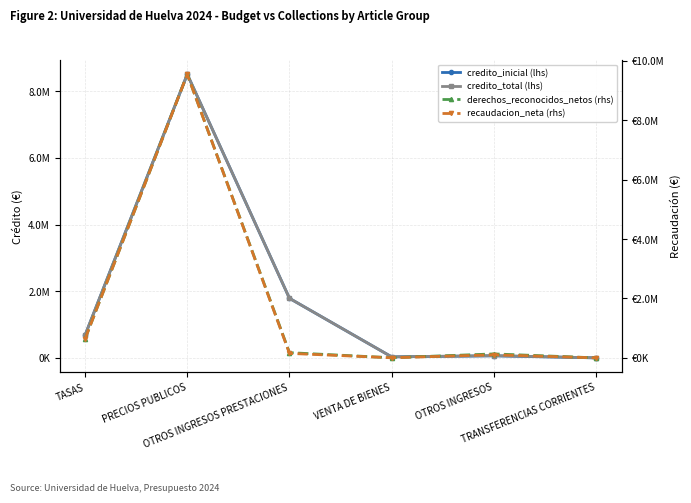

Which has a higher value, OTROS INGRESOS PRESTACIONES or TASAS?

OTROS INGRESOS PRESTACIONES